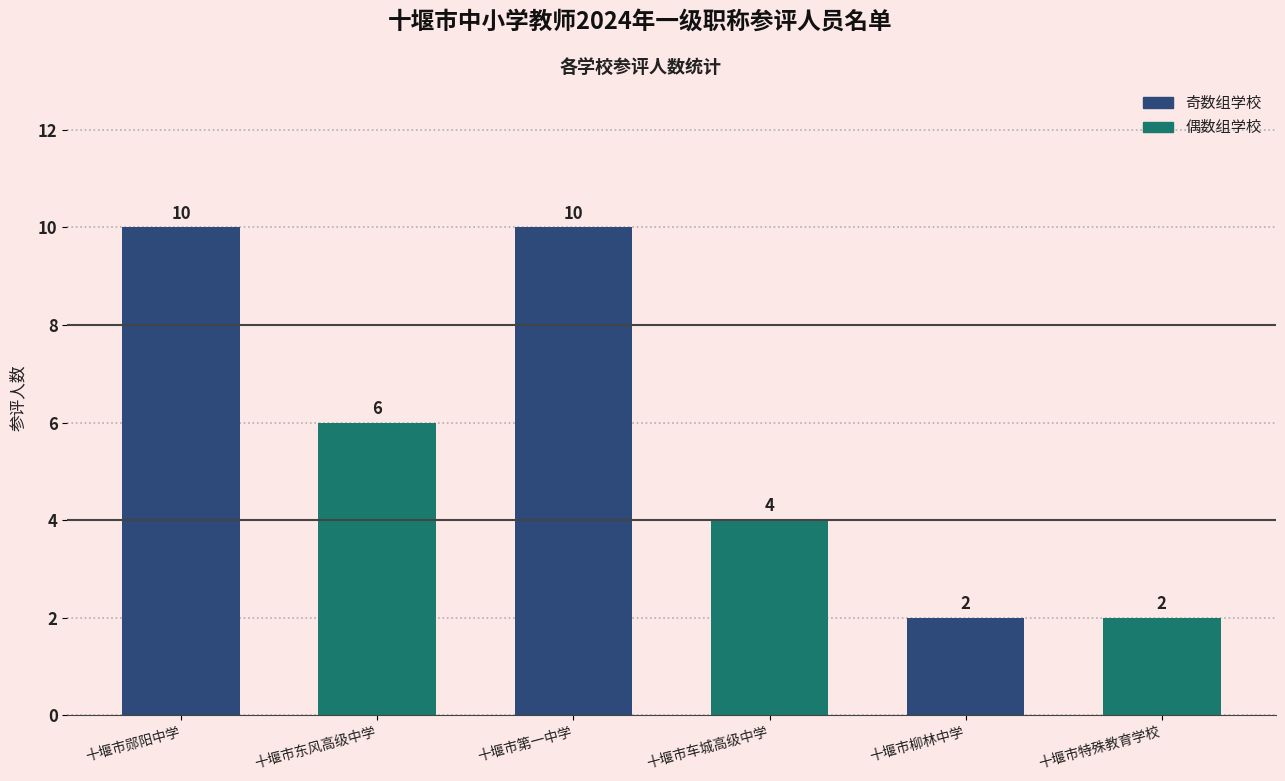

What is the change in value from 十堰市车城高级中学 to 十堰市柳林中学?

-2